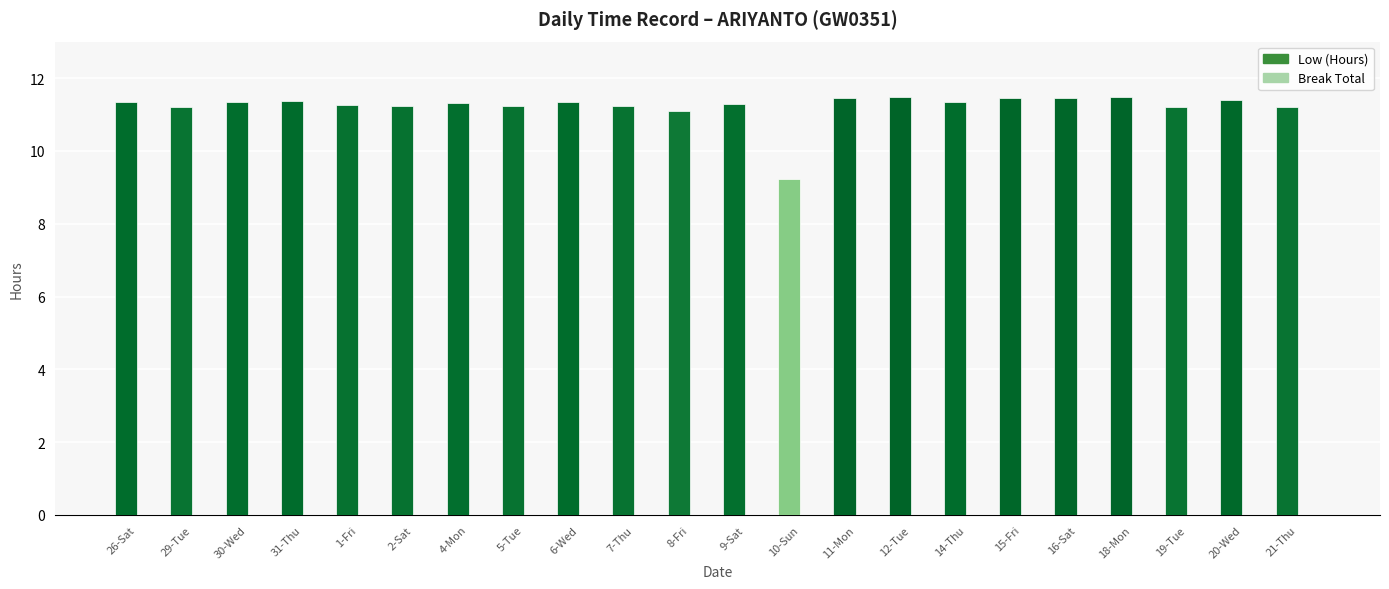

Is it true that the value at 21-Thu is 17.3?

False